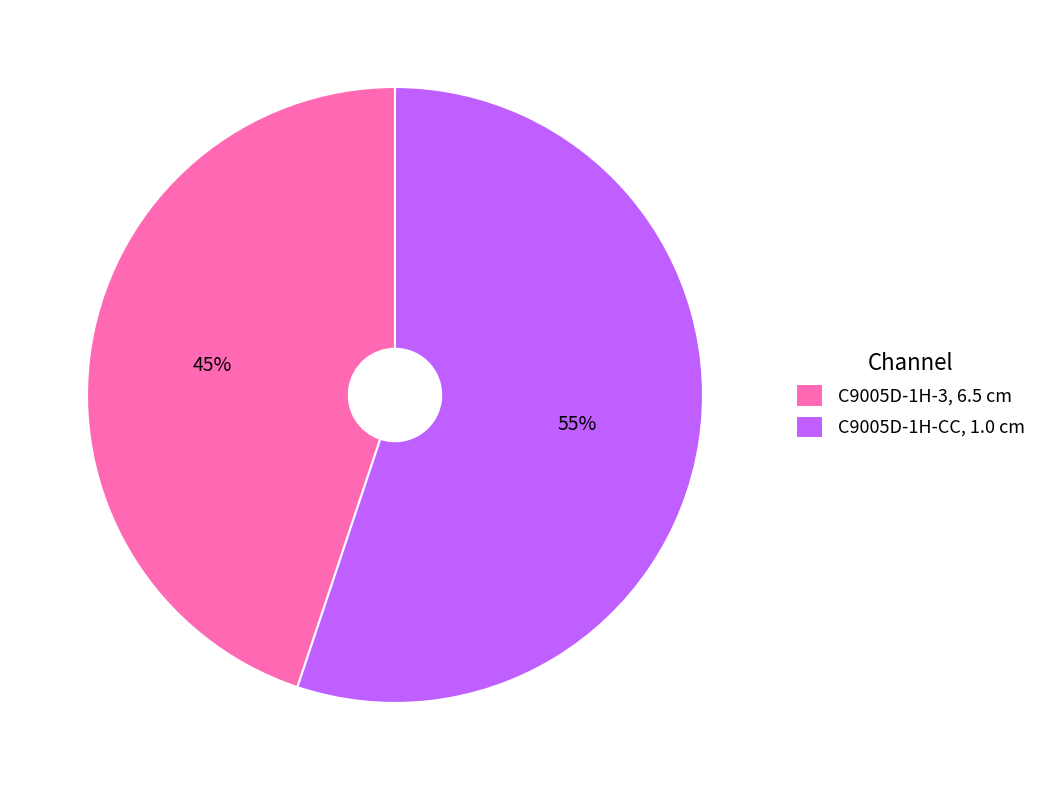

To the nearest percent, what is the combined percentage of C9005D-1H-3, 6.5 cm and C9005D-1H-CC, 1.0 cm?

100%